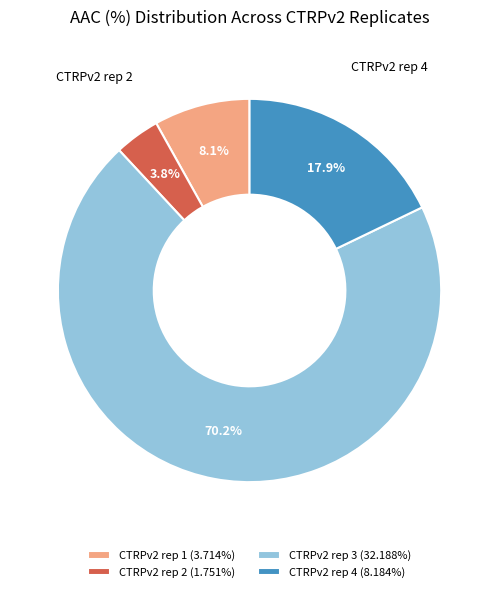

What is the ratio of the value at CTRPv2 rep 4 to the value at CTRPv2 rep 2?

4.7